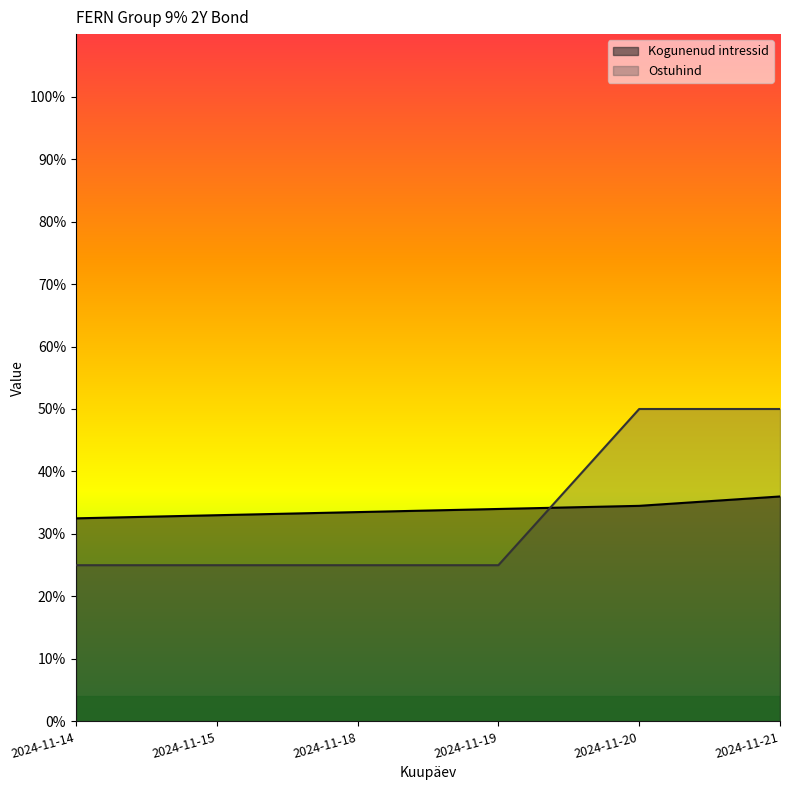

True or false: Kogunenud intressid has more than 1 interior local peaks.

False